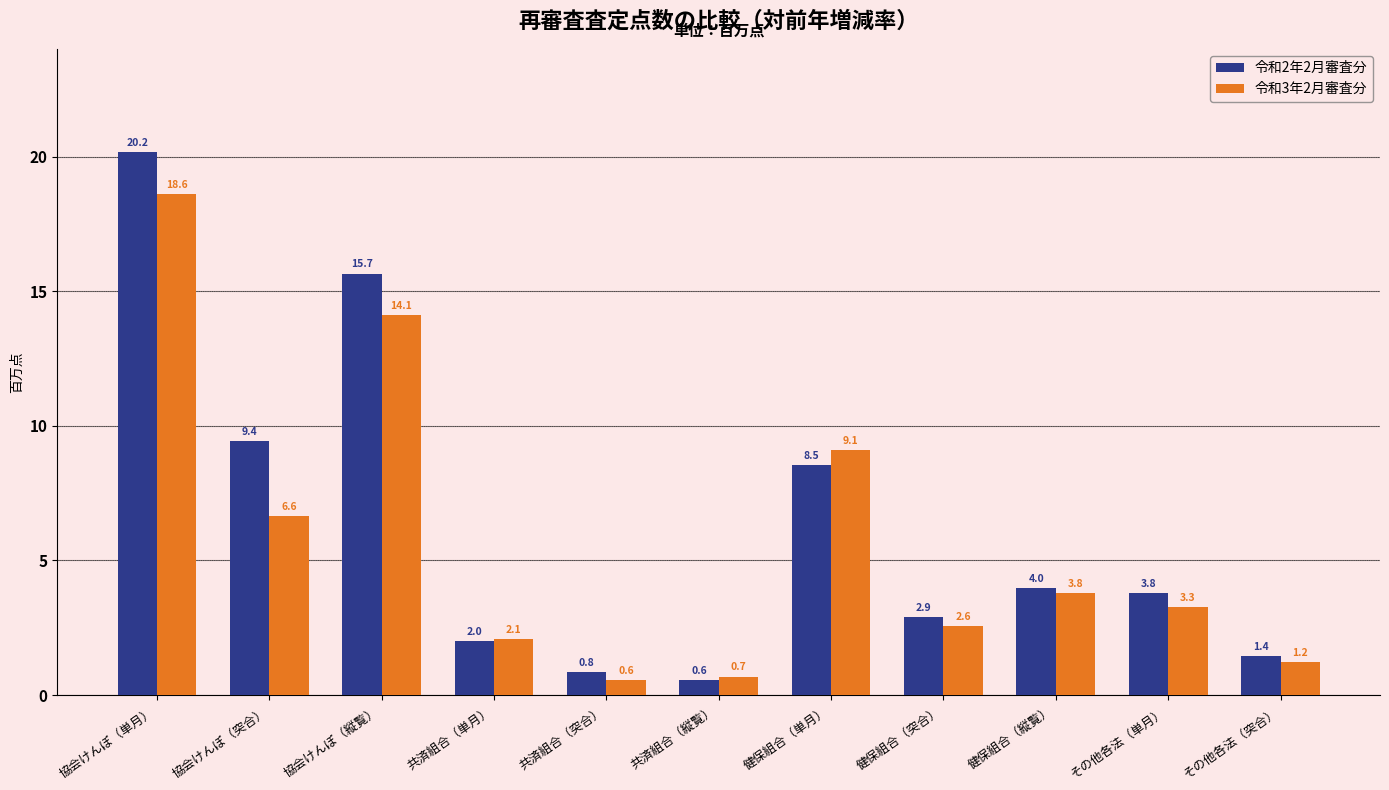

What position from the right is その他各法（単月）?

2